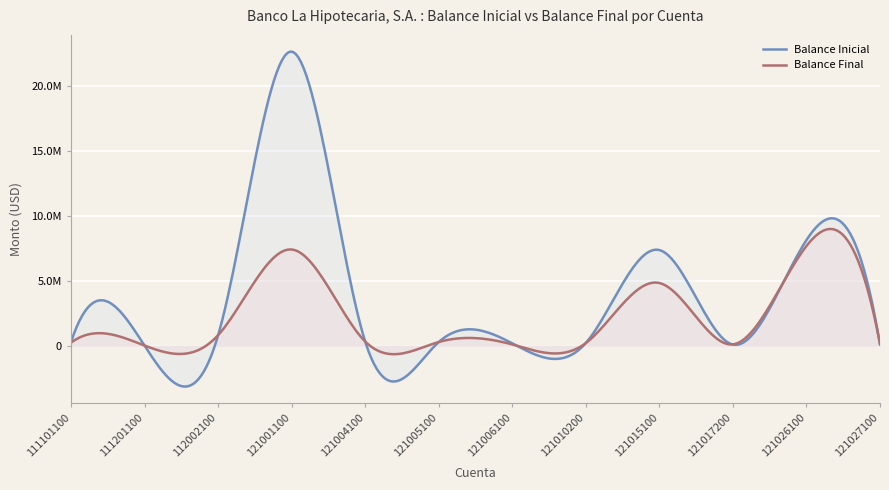

Which has a higher value, 111101100 or 121015100?

121015100